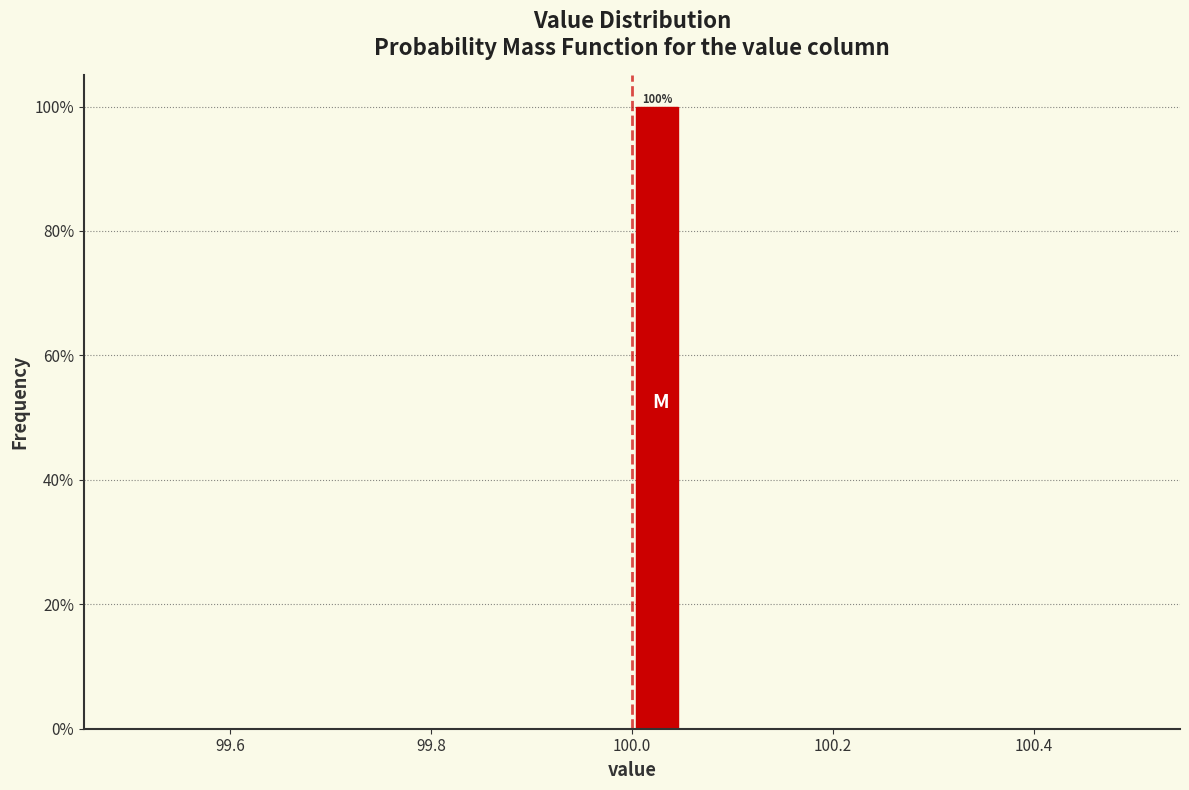

Around what value on the x-axis is the tallest bar? Give the approximate position of its centre, as read against the axis.

100.02